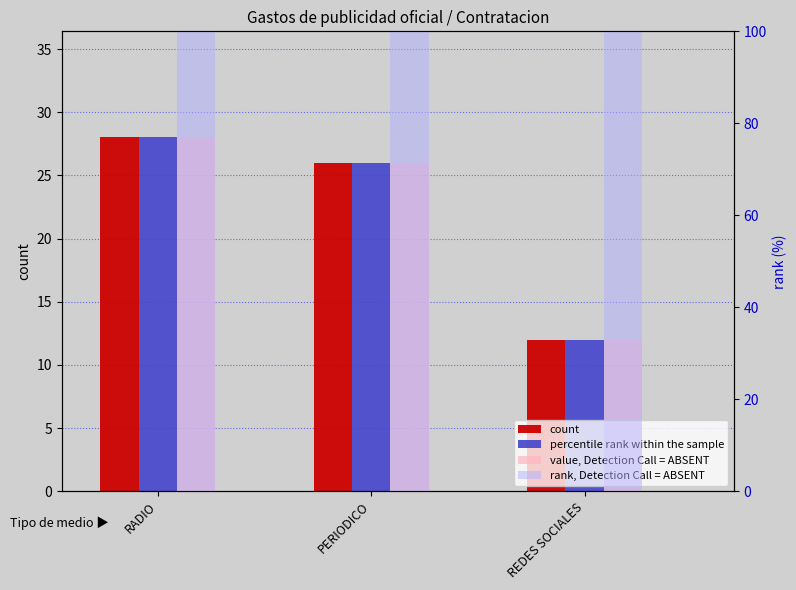

What is the difference between the highest and lowest values at REDES SOCIALES?

96